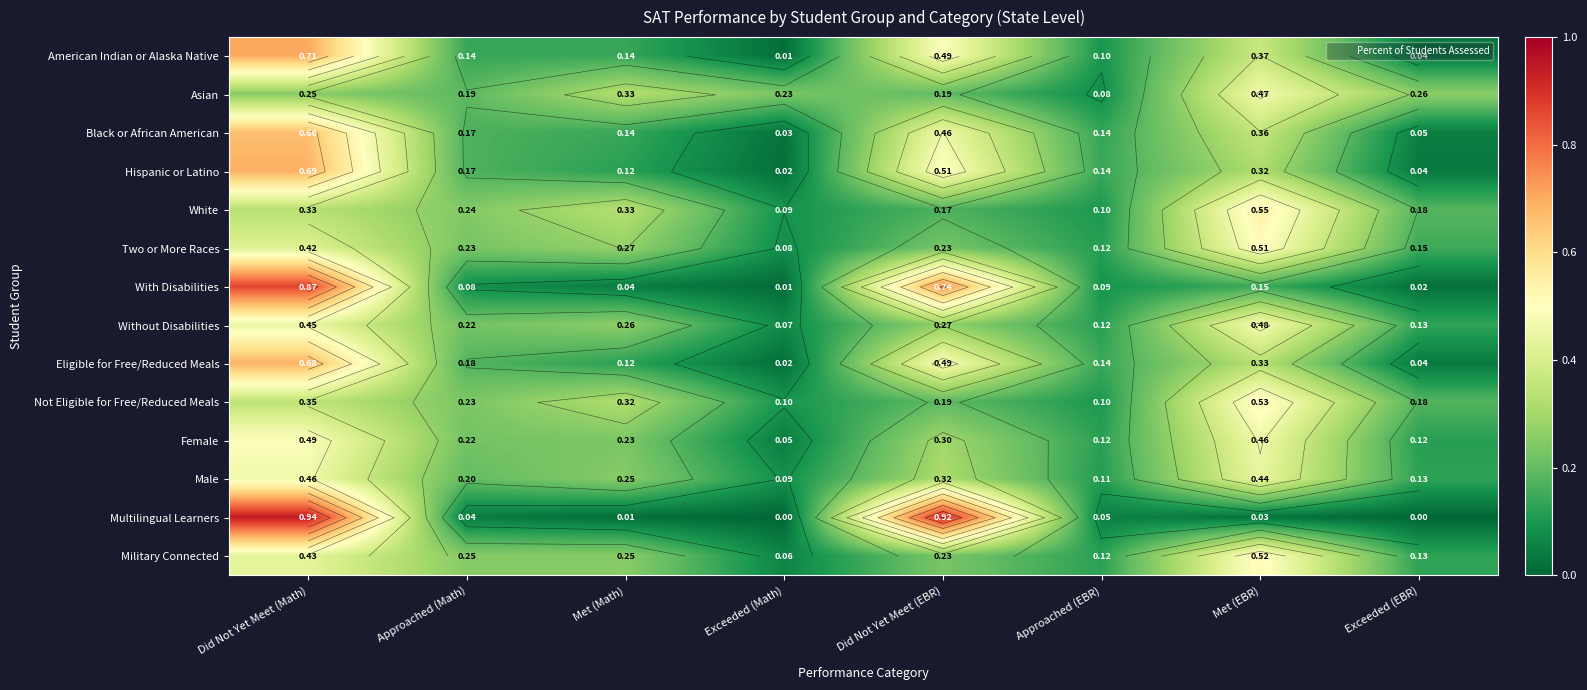

Is it true that Military Connected equals 0.0 at Exceeded (EBR)?

False